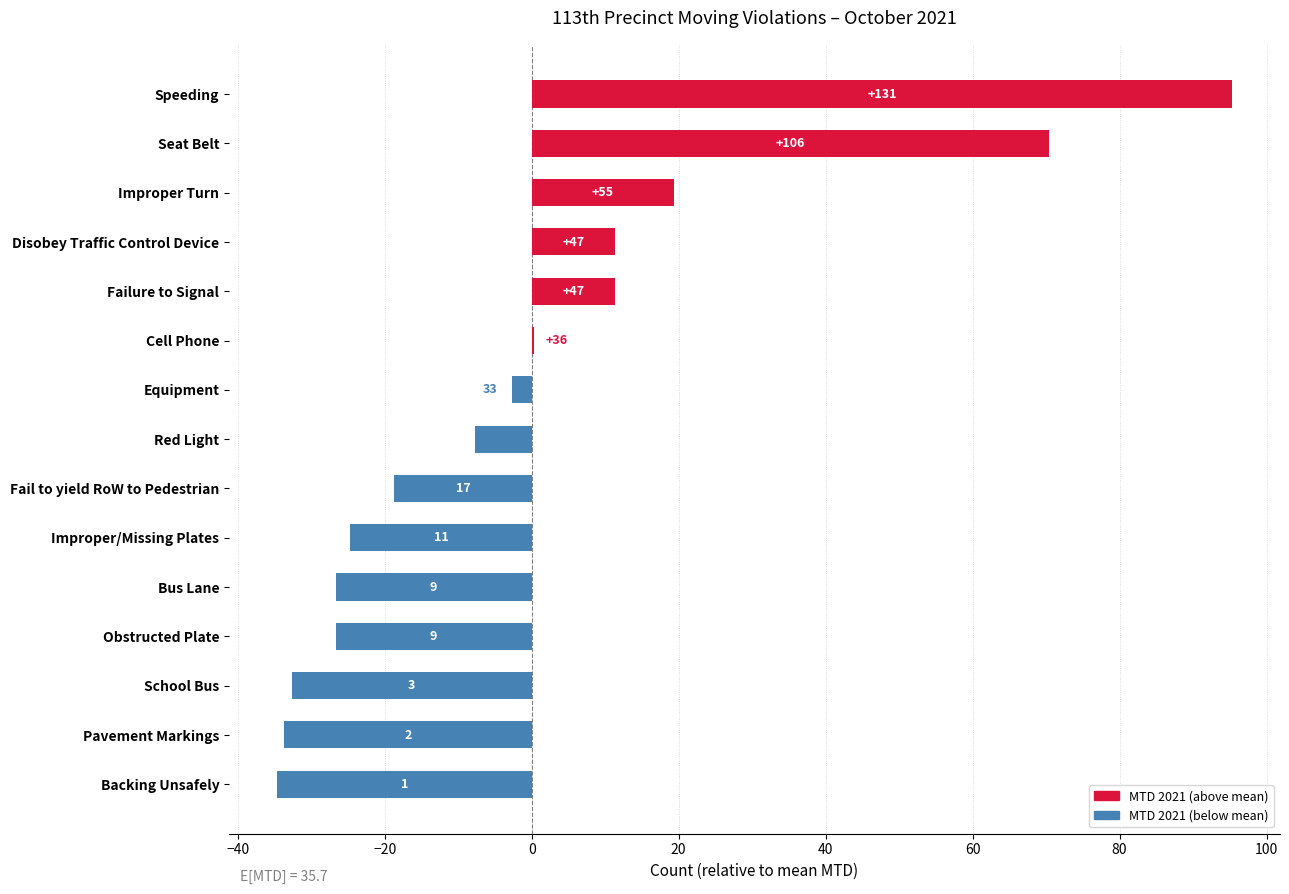

Rank the categories by value from highest to lowest.

Speeding, Seat Belt, Improper Turn, Disobey Traffic Control Device, Failure to Signal, Cell Phone, Equipment, Red Light, Fail to yield RoW to Pedestrian, Improper/Missing Plates, Bus Lane, Obstructed Plate, School Bus, Pavement Markings, Backing Unsafely